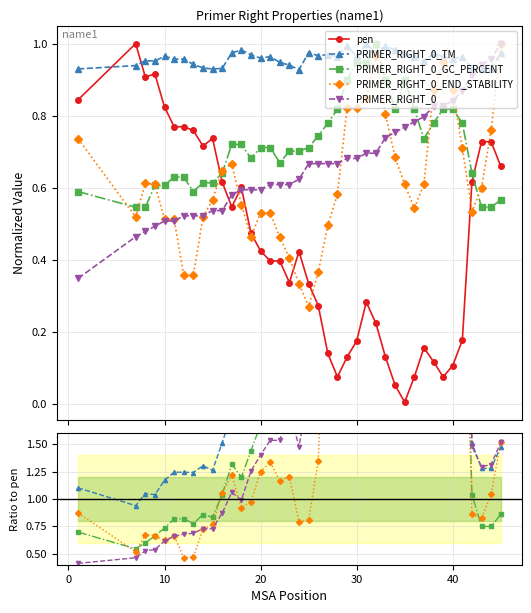

How many lines are shown in the chart?

5